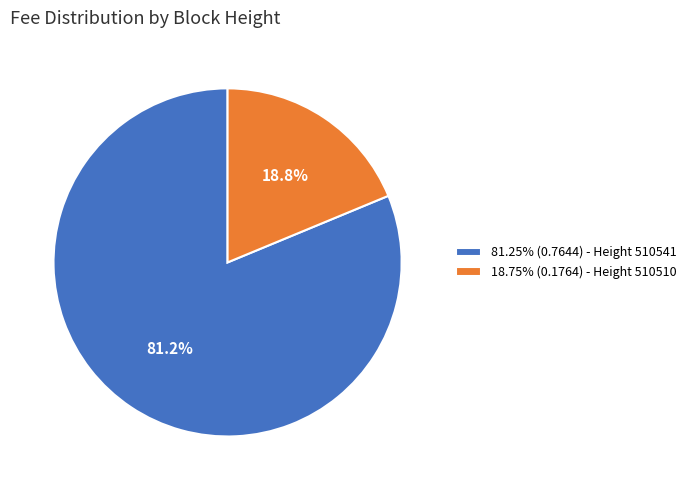

Count the number of slices in the pie.

2